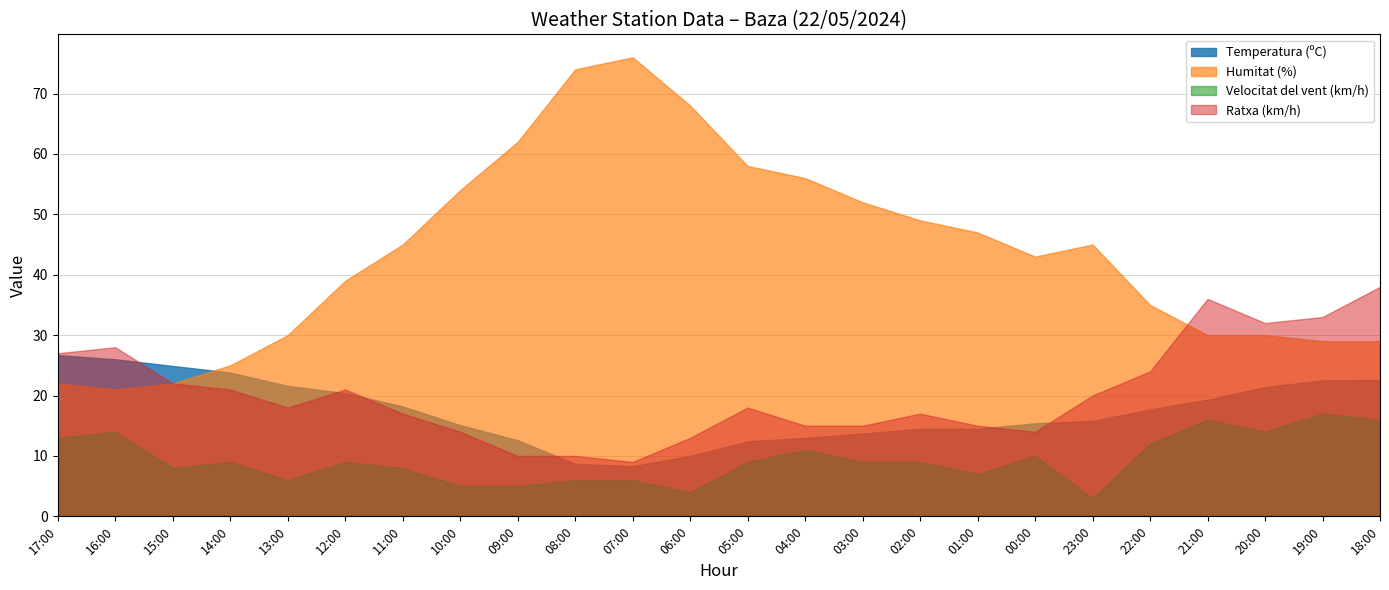

At 13:00, list the series in order from smallest to largest.

Velocitat del vent (km/h), Ratxa (km/h), Temperatura (ºC), Humitat (%)